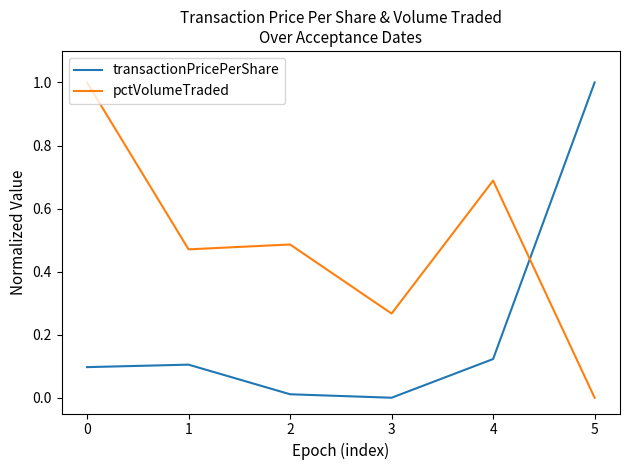

True or false: pctVolumeTraded and transactionPricePerShare cross at least once.

True